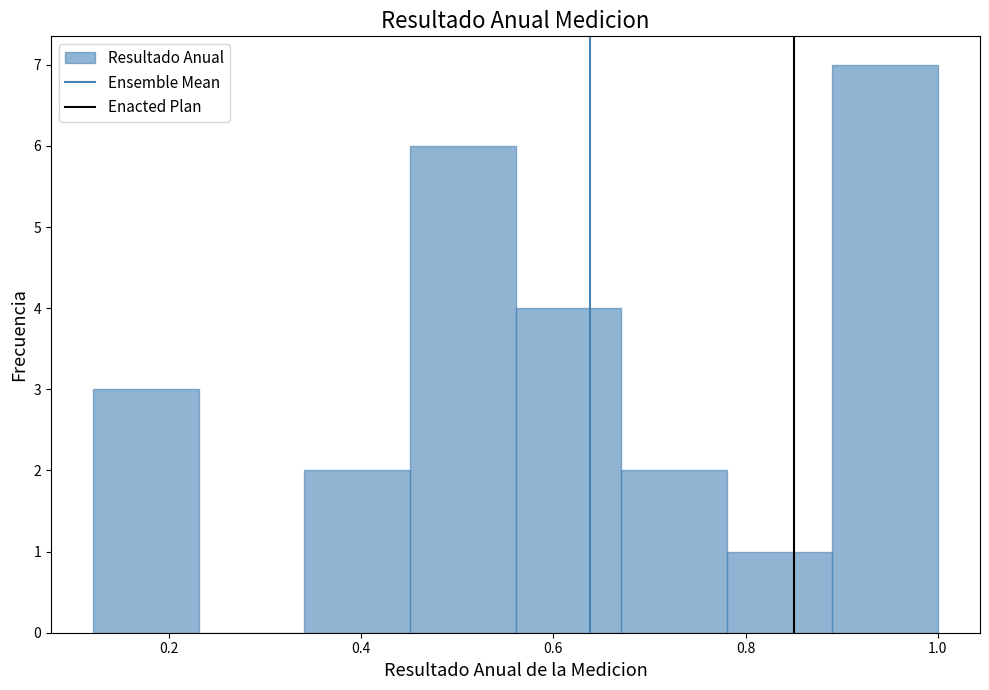

Reading left to right, transcribe this chart: for each bar, give the range it covers on the x-axis and its height. Neither the bar edges nor the heights are printed on the chart, so give them approximately, as read against the axes.

0.12 to 0.24: 3
0.24 to 0.34: 0
0.34 to 0.46: 2
0.46 to 0.56: 6
0.56 to 0.68: 4
0.68 to 0.78: 2
0.78 to 0.90: 1
0.90 to 1.00: 7